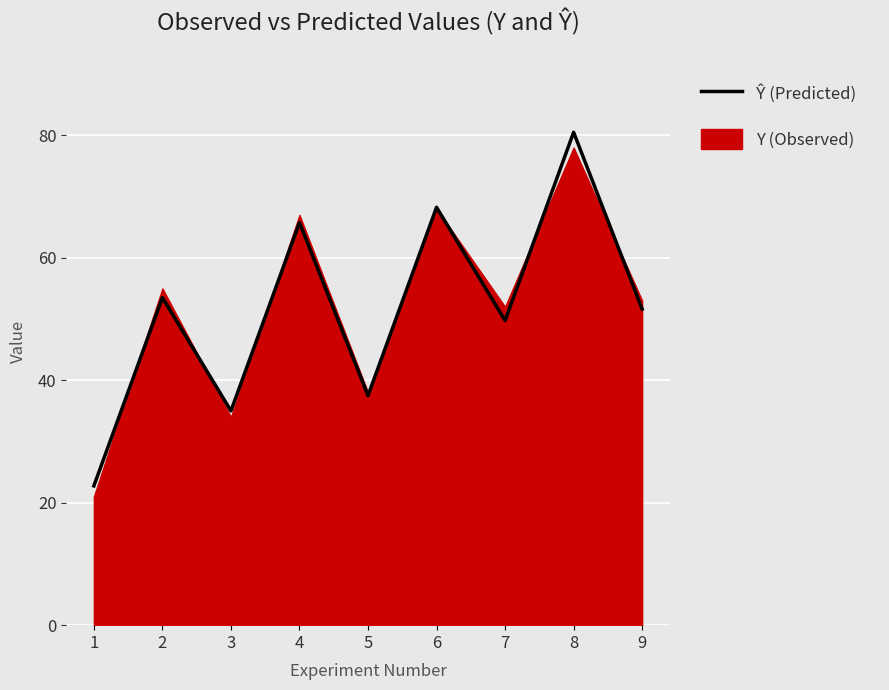

What is the value of the 7th point from the left?

49.8